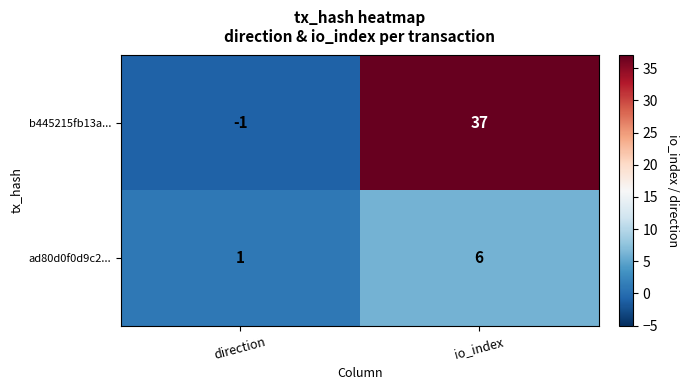

At which label is b445215fb13a... closest to 18?

direction